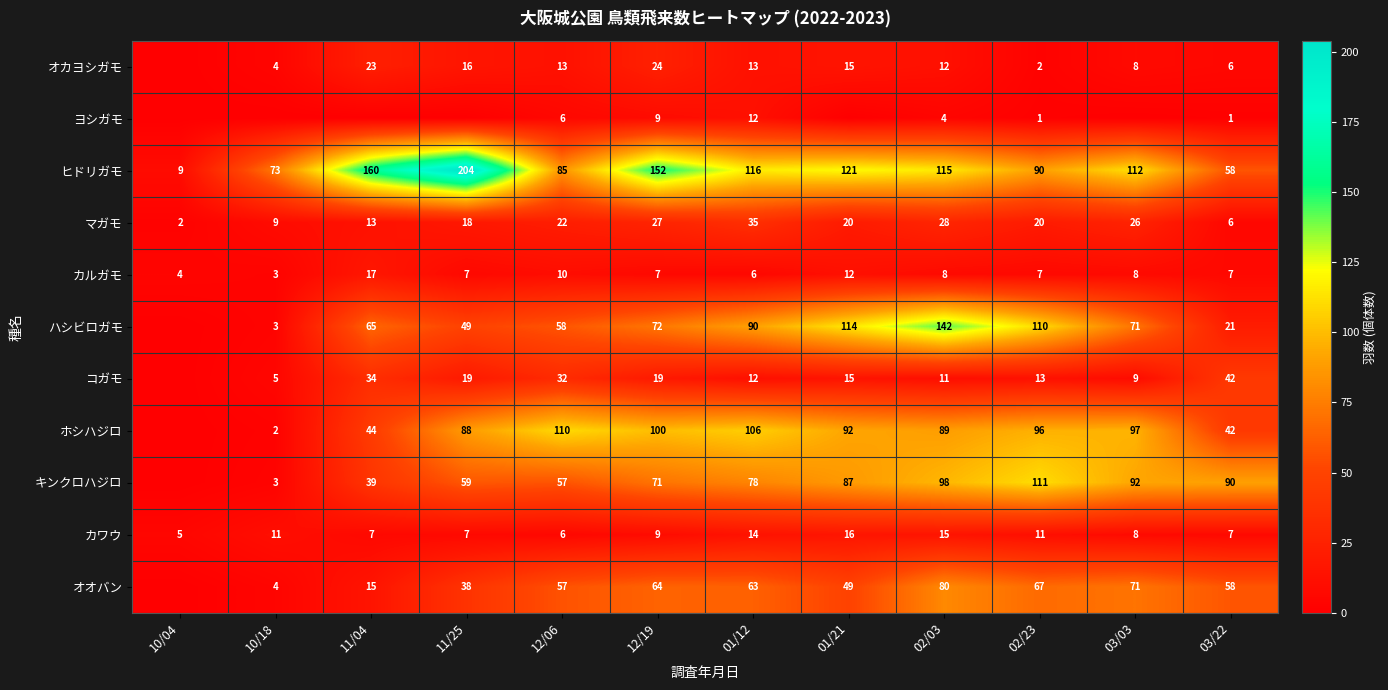

At which label does カワウ first exceed 9?

10/18